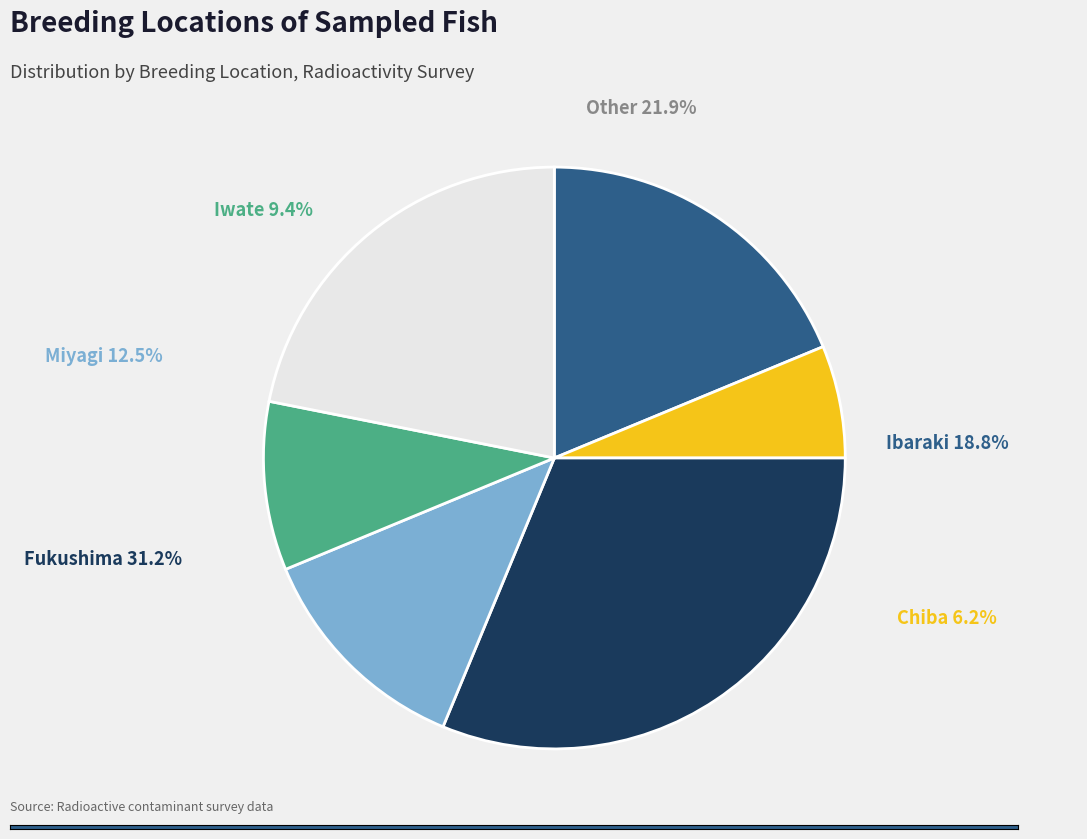

Do Fukushima and Iwate together represent more than half of the pie?

No